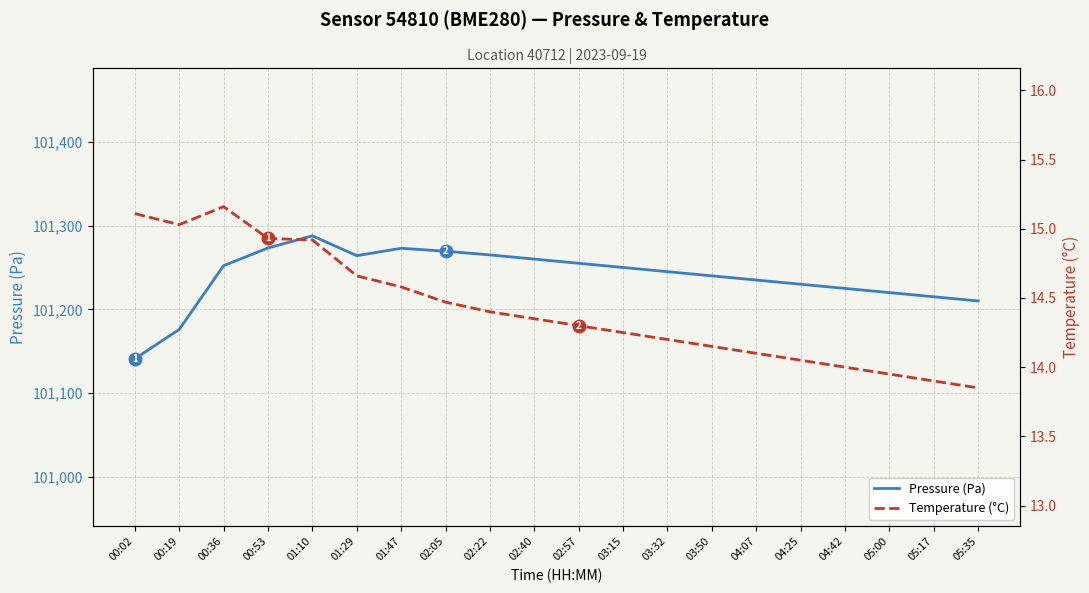

Is it true that Pressure (Pa) equals 42837.8 at 05:35?

False